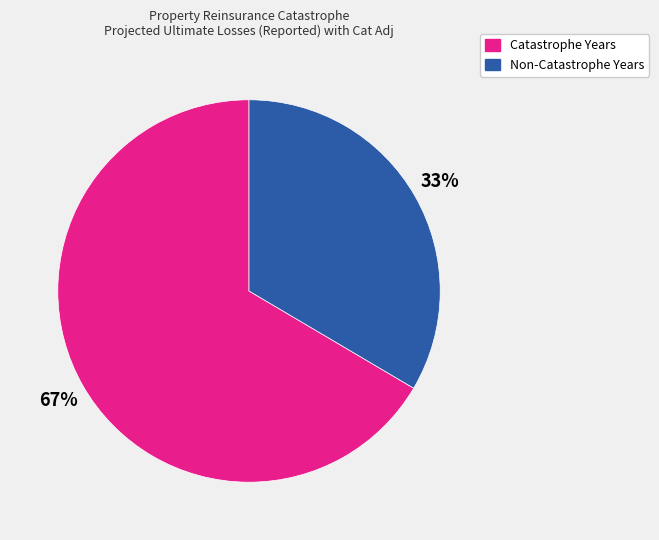

To the nearest percent, what is the average slice percentage?

50%